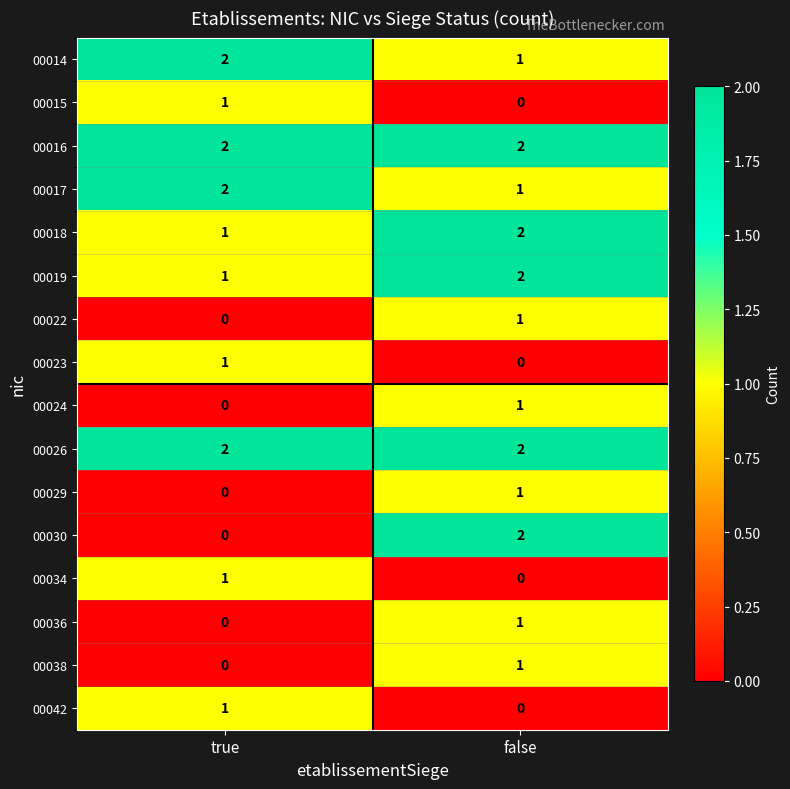

Rank the categories by 00018 value from highest to lowest.

false, true